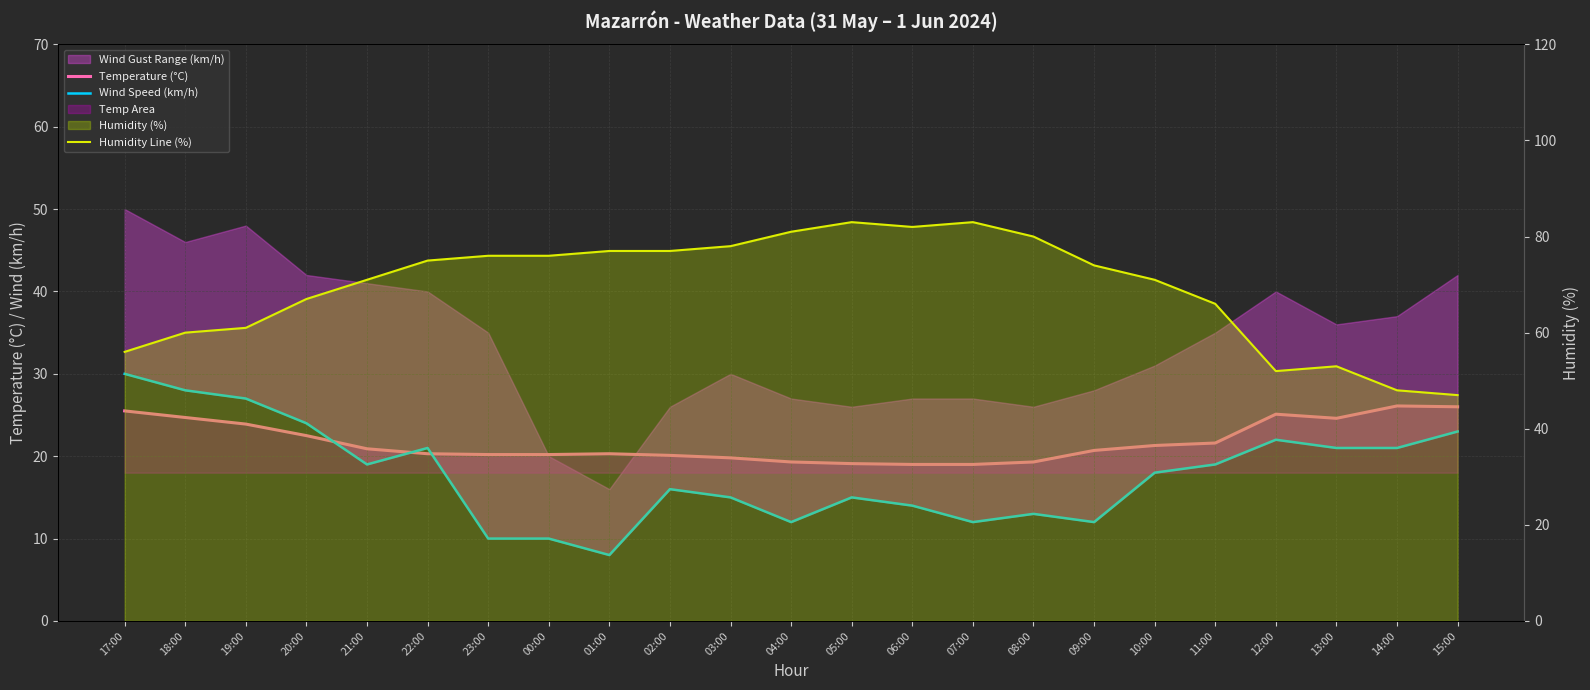

What is the total value across all series at 15:00?

96.0